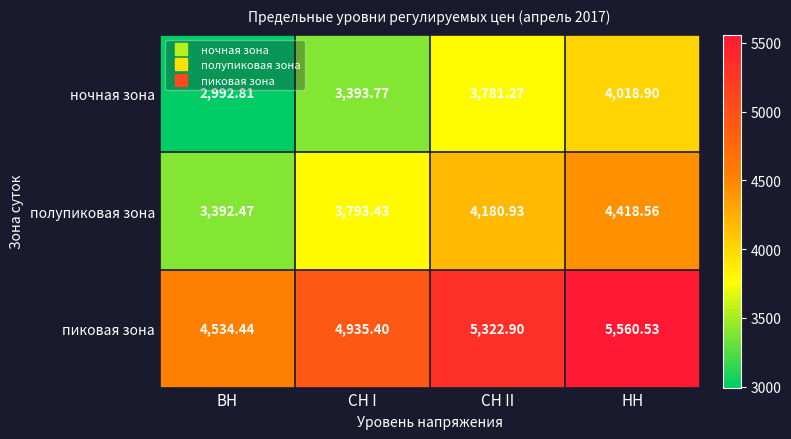

List the series in order of their peak value, lowest first.

ночная зона, полупиковая зона, пиковая зона